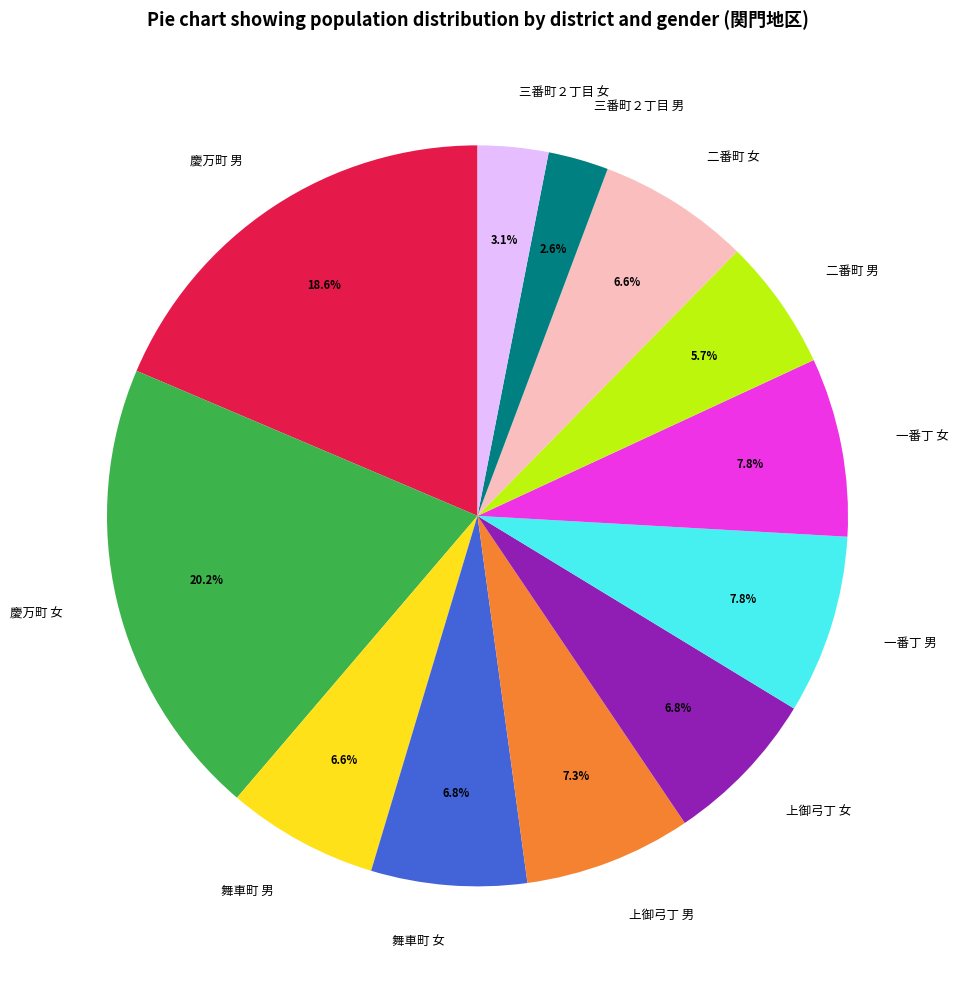

Which category has the biggest portion of the pie?

慶万町 女